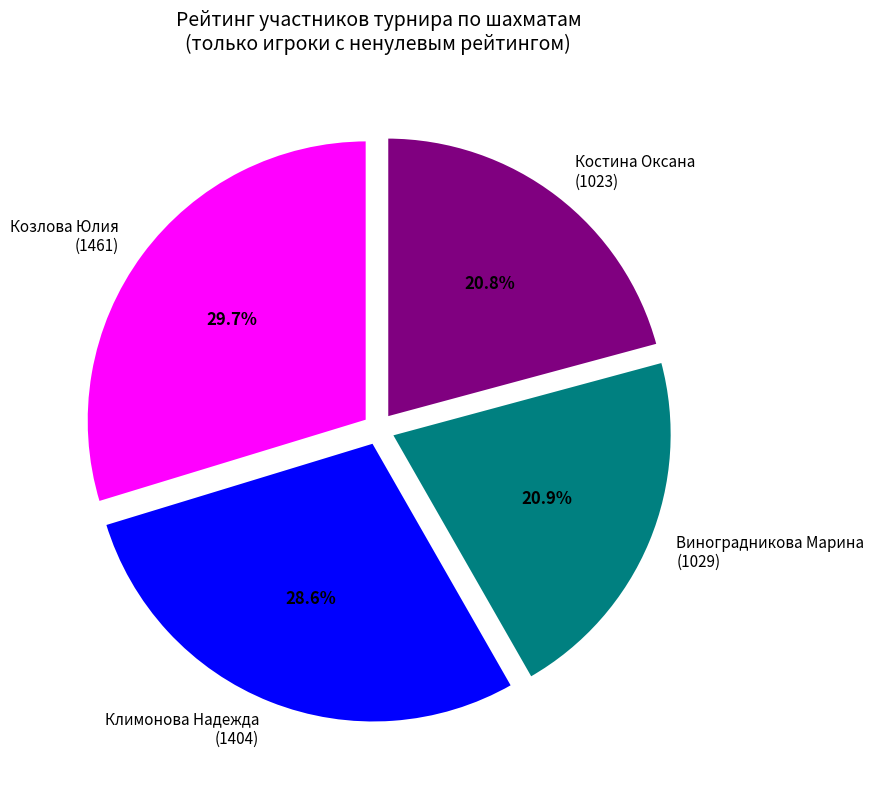

Combined, what portion of the pie is Костина Оксана (1023) and Климонова Надежда (1404)?

49.4%